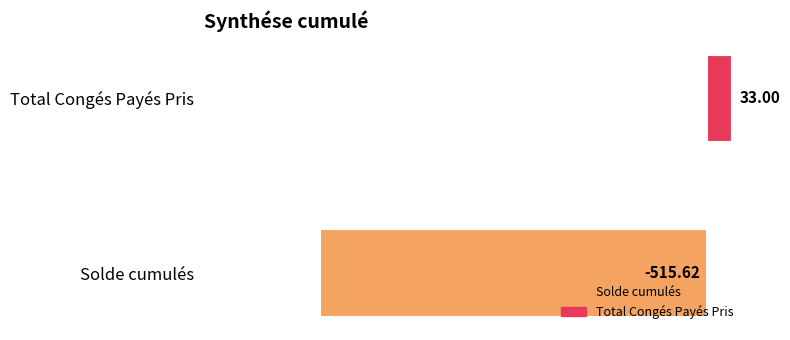

List the labels in order of value, largest first.

Total Congés Payés Pris, Solde cumulés